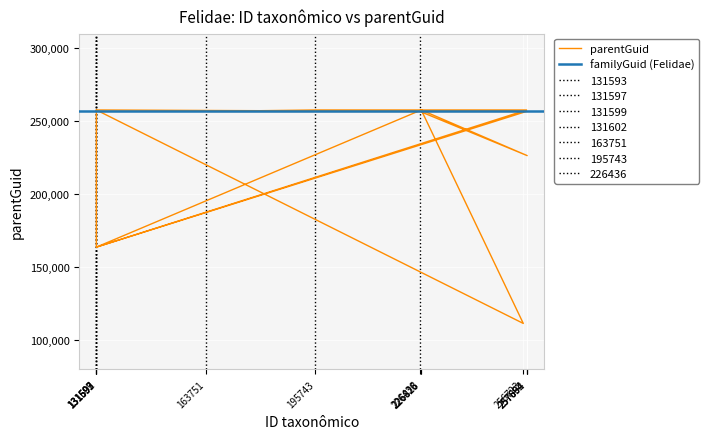

Approximately how many times larger is the value at 195743 compared to 131602?

1.0